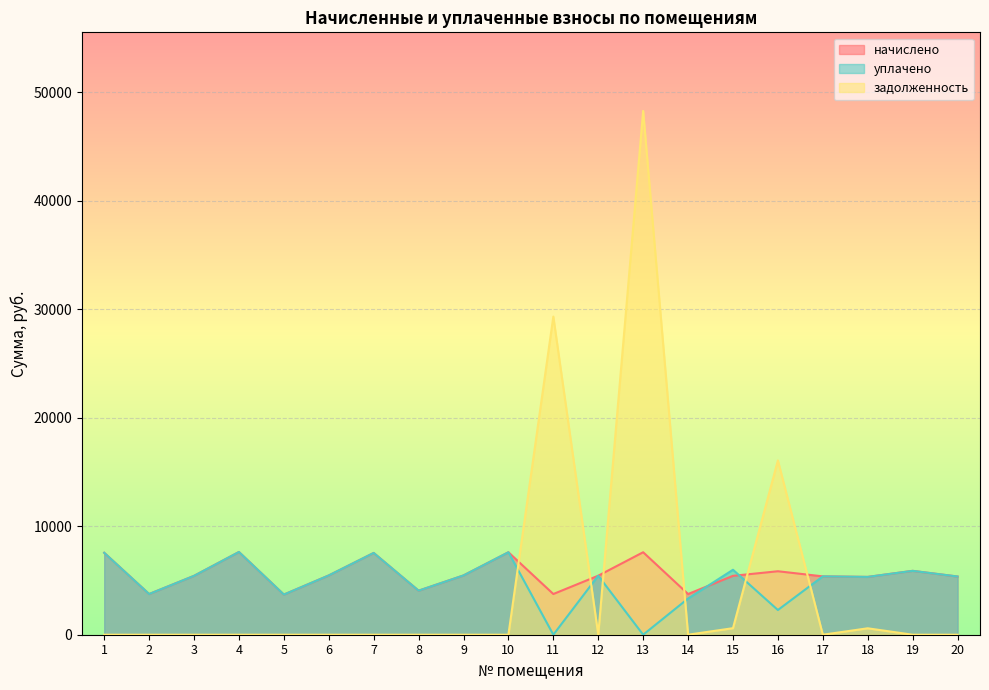

True or false: начислено has more than 0 interior local peaks.

True